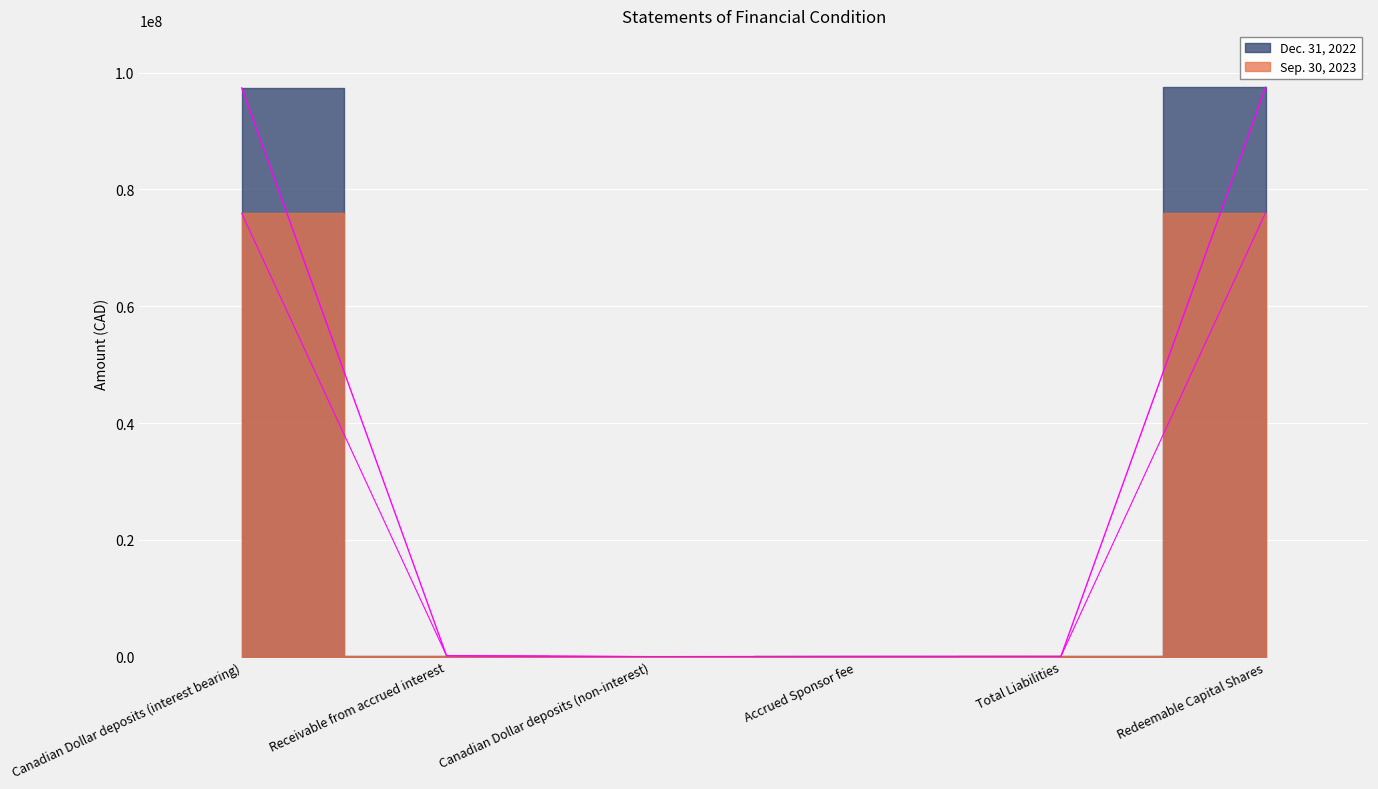

Is this an area chart (filled region under the line)?

No